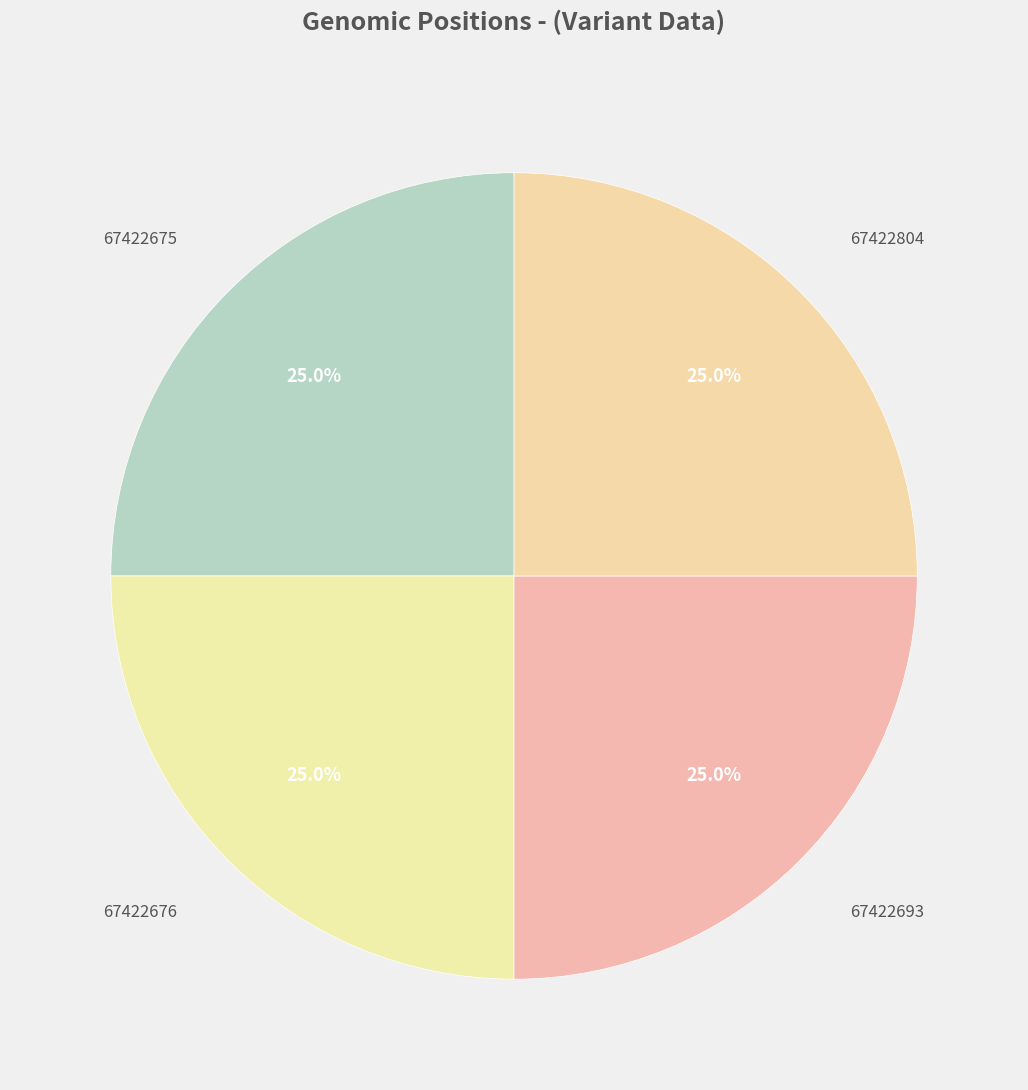

Count the number of slices in the pie.

4